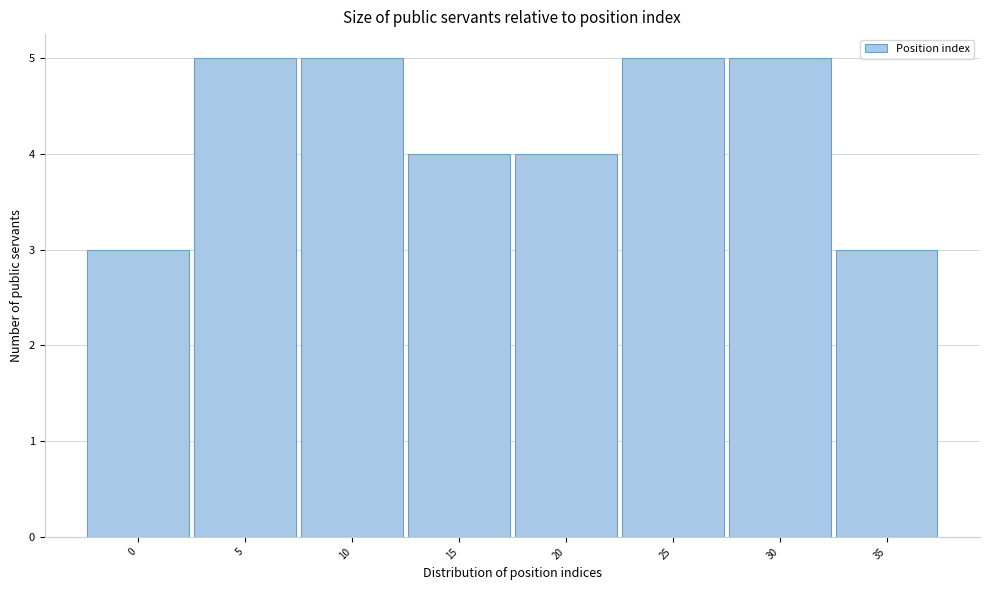

Reading left to right, transcribe all the data shown in this chart.

3	5	5	4	4	5	5	3